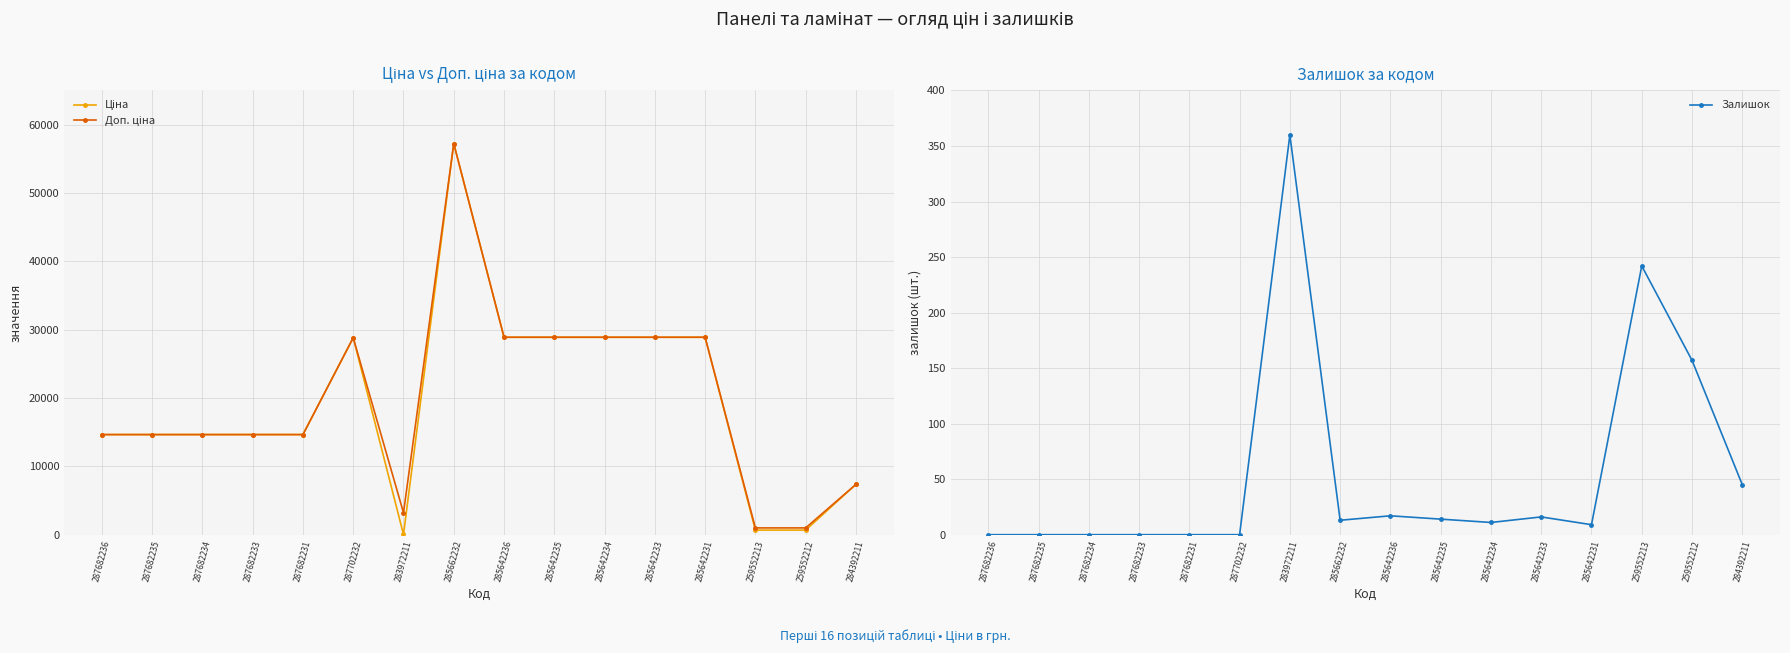

What are all the series names shown in the legend?

Ціна, Доп. ціна, Залишок